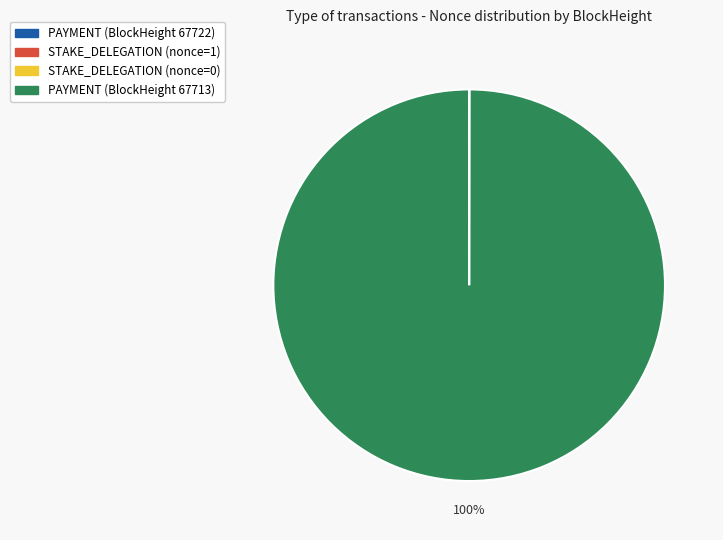

Which category has the biggest portion of the pie?

PAYMENT (BlockHeight 67713)